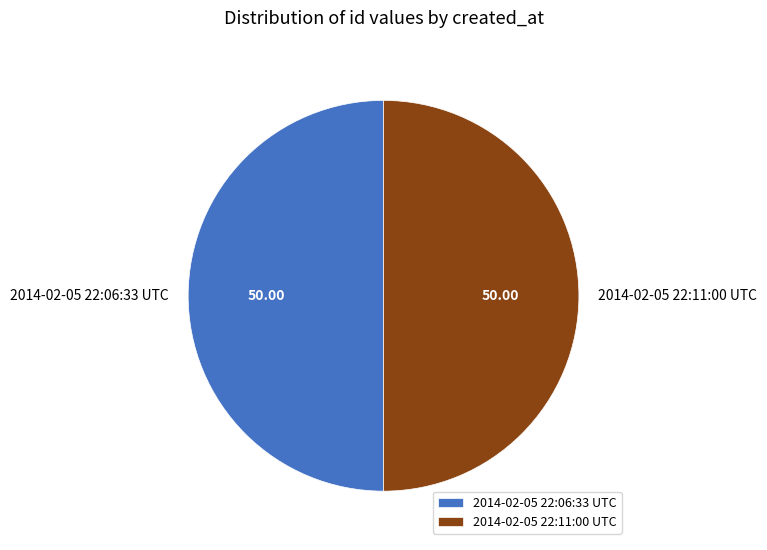

What is the ratio of the value at 2014-02-05 22:11:00 UTC to the value at 2014-02-05 22:06:33 UTC?

1.0